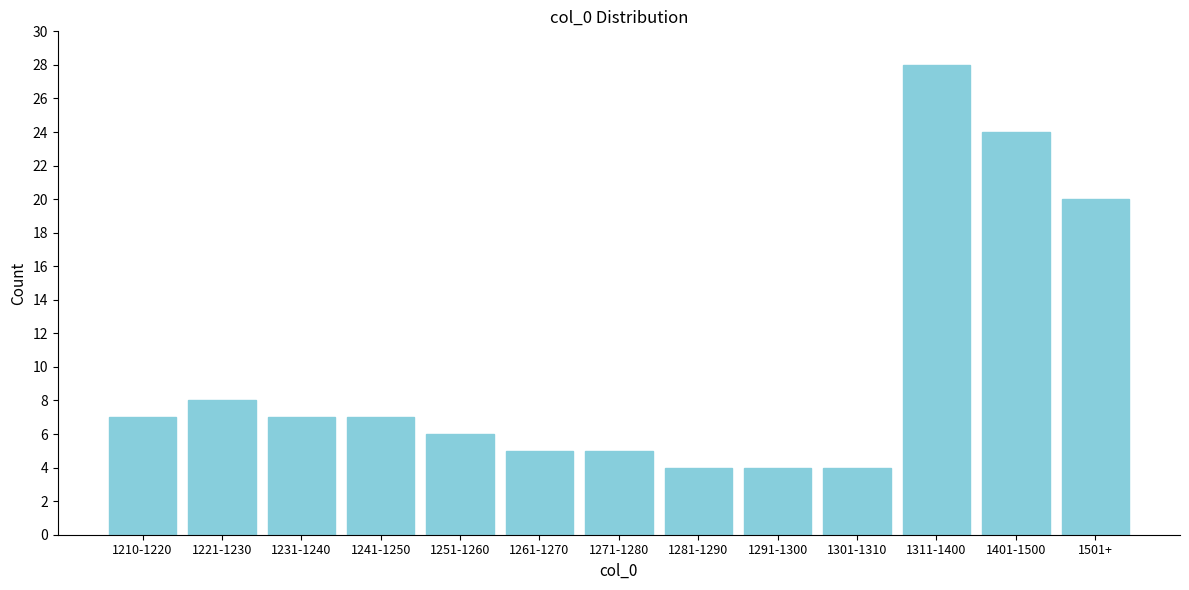

Reading left to right, transcribe all the data shown in this chart.

1210-1220=7	1221-1230=8	1231-1240=7	1241-1250=7	1251-1260=6	1261-1270=5	1271-1280=5	1281-1290=4	1291-1300=4	1301-1310=4	1311-1400=28	1401-1500=24	1501+=20